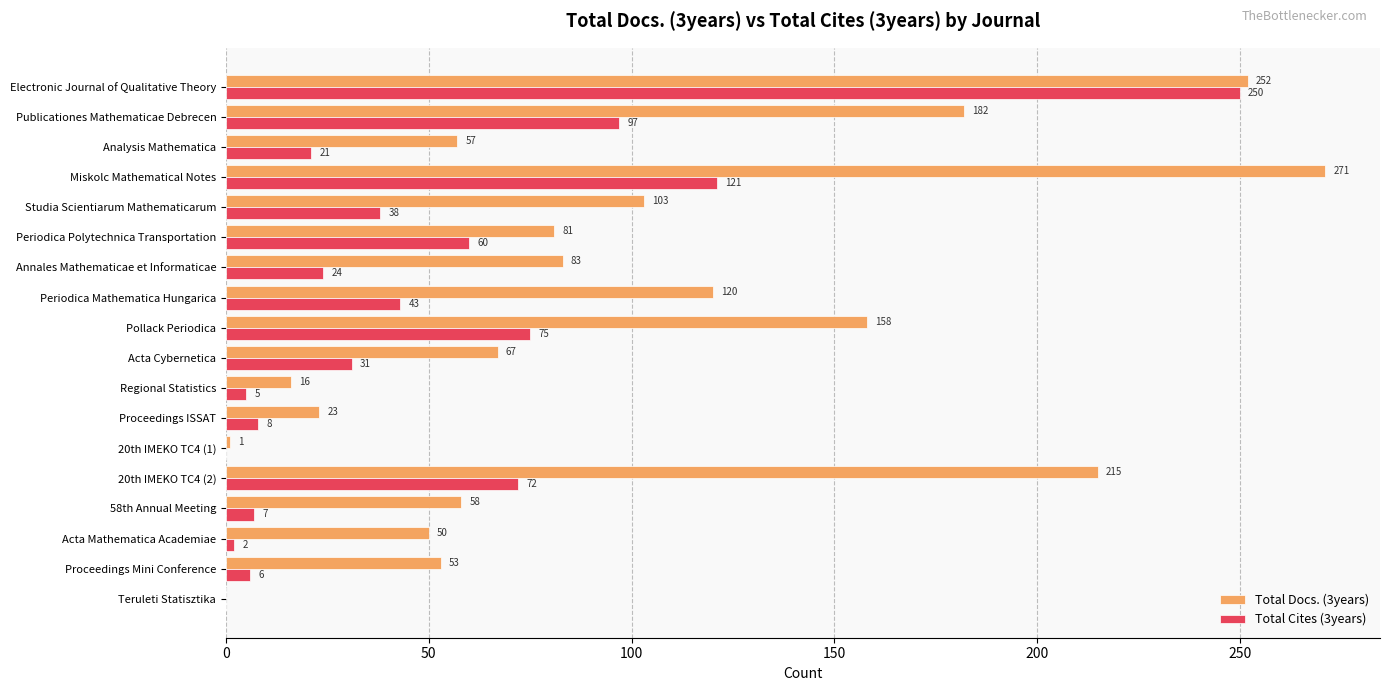

The Total Docs. (3years) series shows 293 at 20th IMEKO TC4 (2). True or false?

False